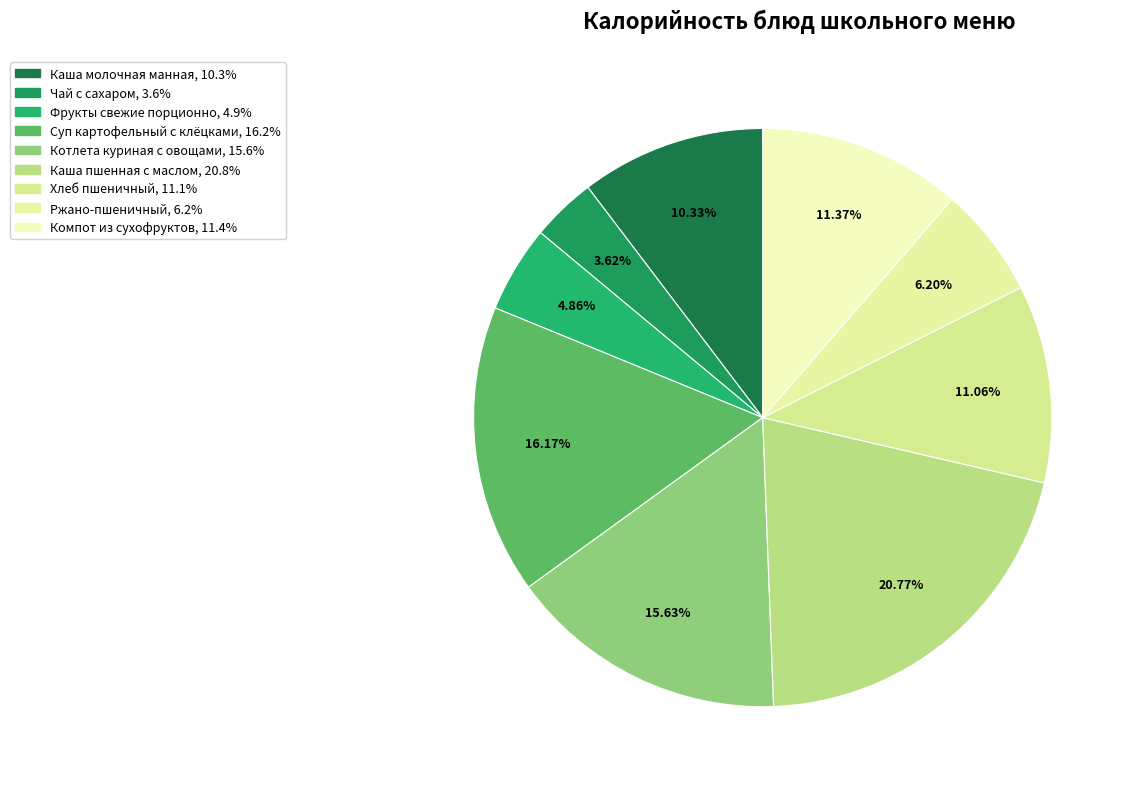

What is the smallest slice in the pie chart?

Чай с сахаром